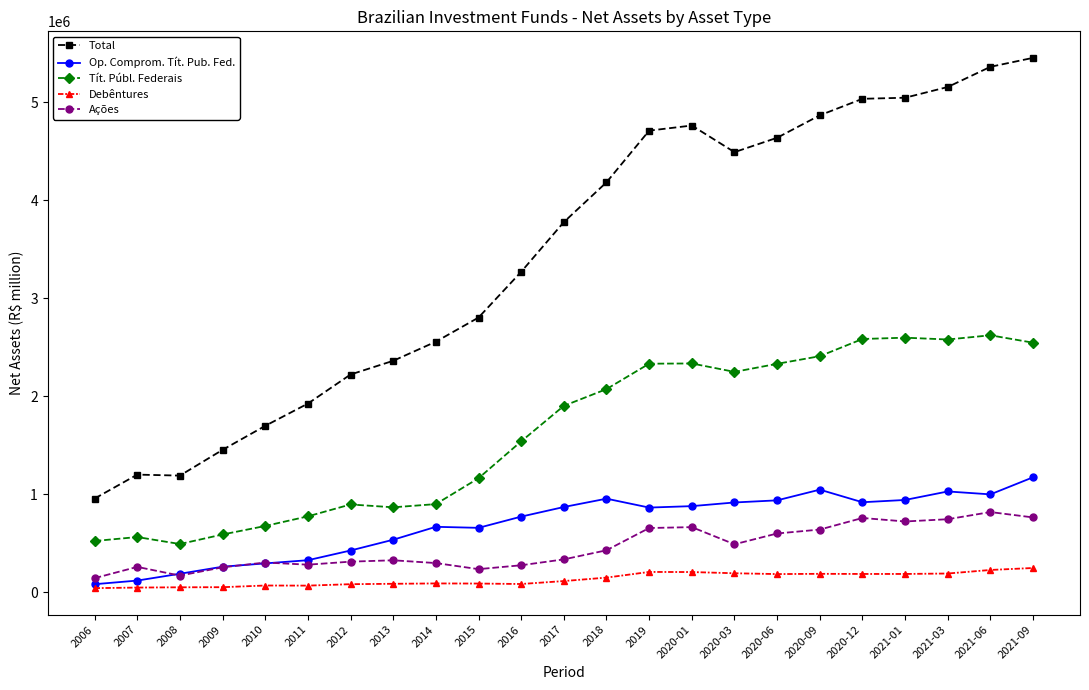

Rank the series by their maximum value, from highest to lowest.

Total, Tít. Públ. Federais, Op. Comprom. Tít. Pub. Fed., Ações, Debêntures